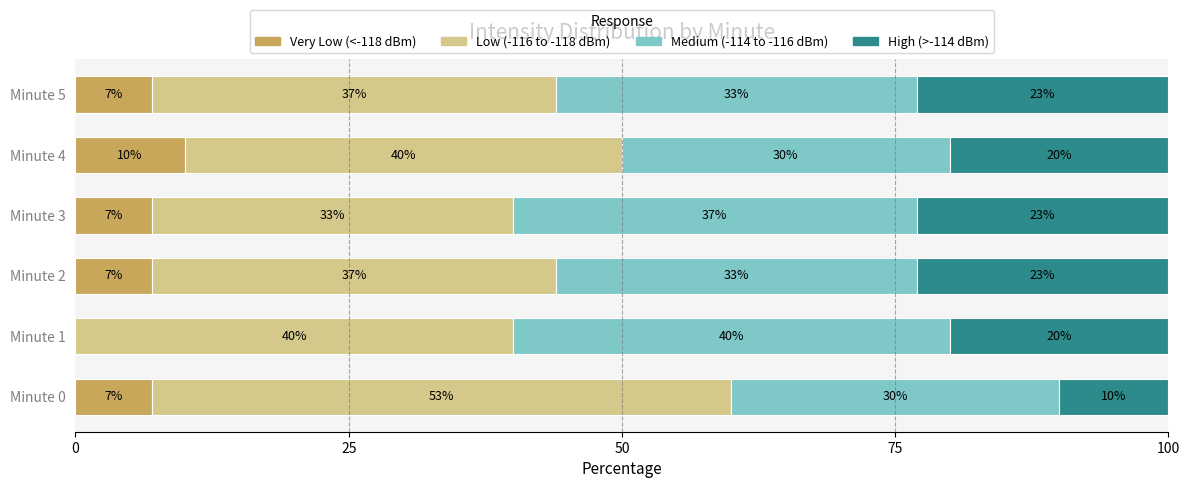

What is the maximum value for Very Low (<-118 dBm)?

10